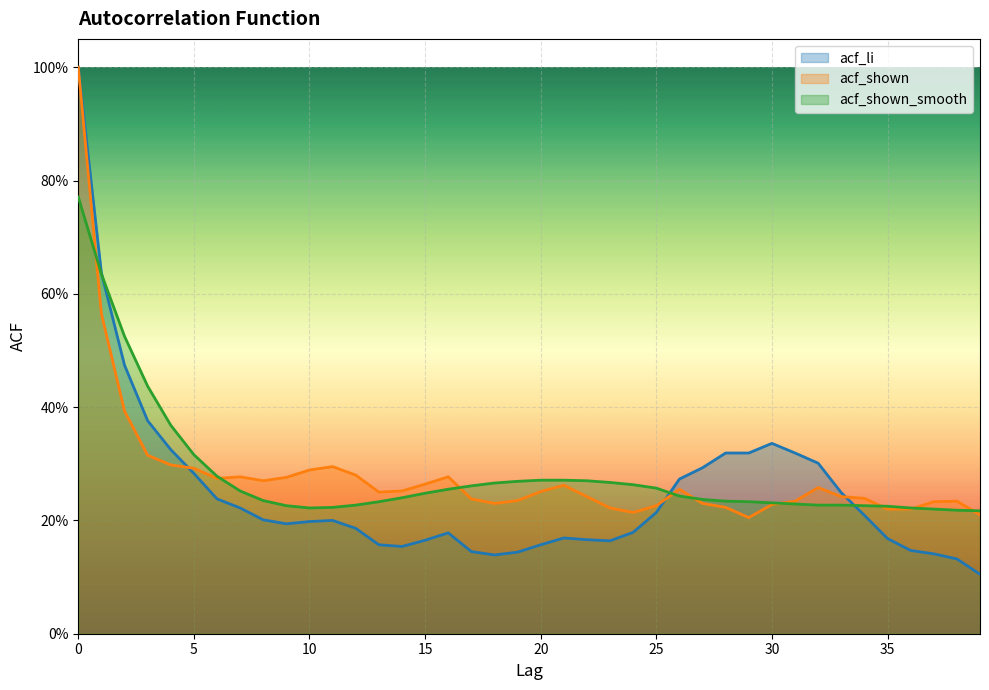

Rank the series by their maximum value, from lowest to highest.

acf_shown_smooth, acf_li, acf_shown